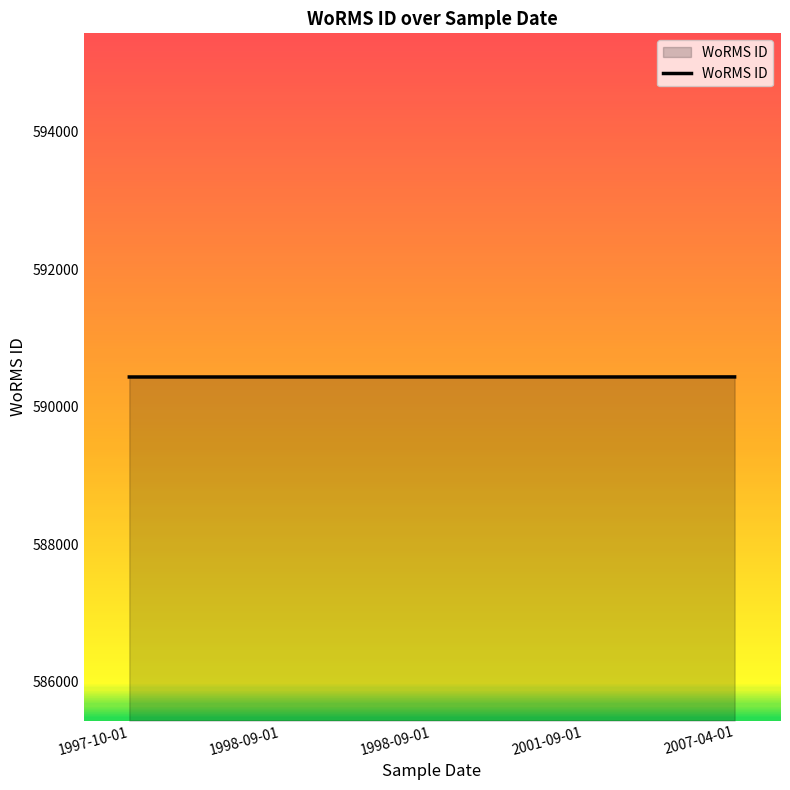

Count the number of data series in this chart.

1